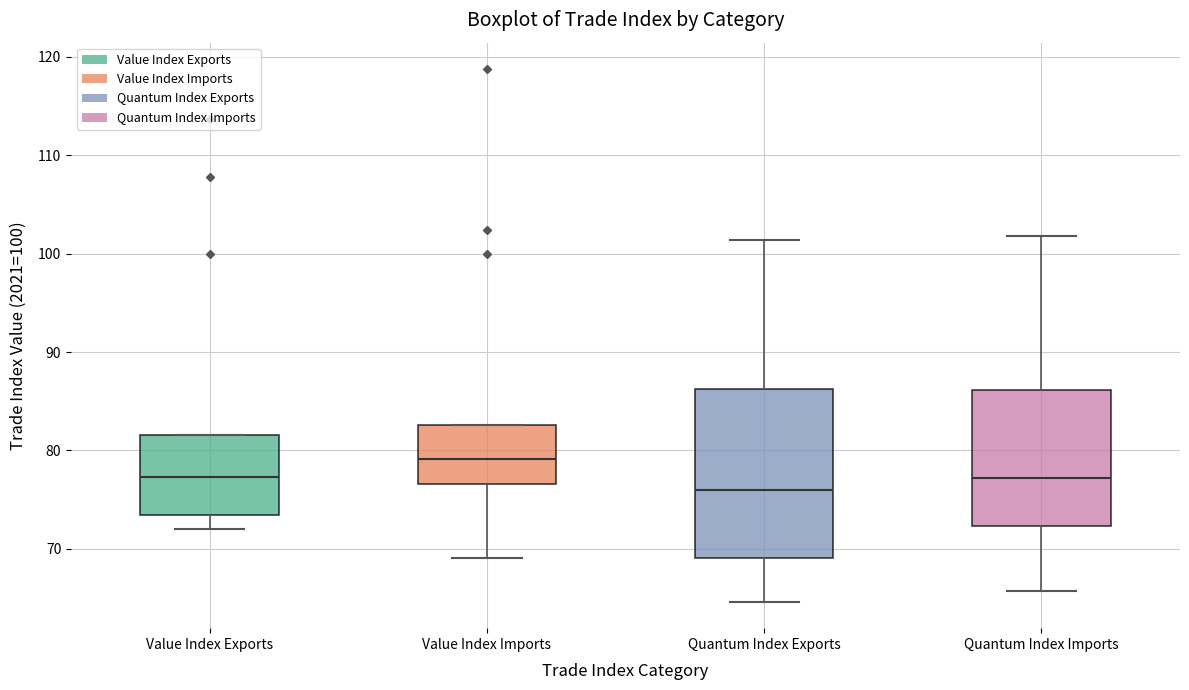

Where is the upper edge of the box for Quantum Index Imports on the y-axis? The values are not printed on the chart, so give them approximately, as read against the axis.

86